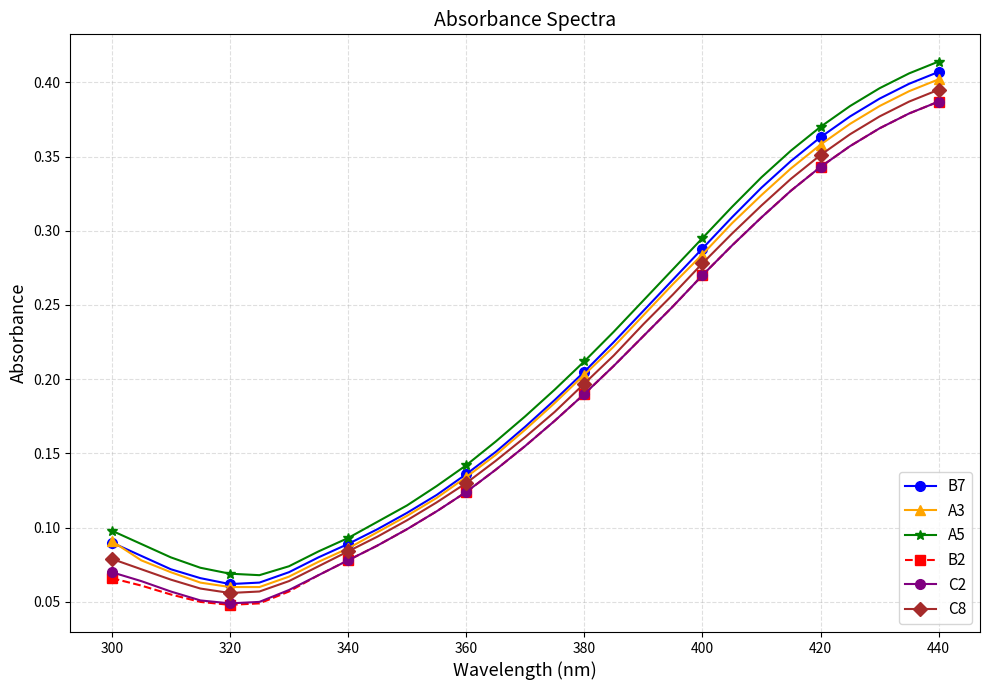

What are all the series names shown in the legend?

B7, A3, A5, B2, C2, C8